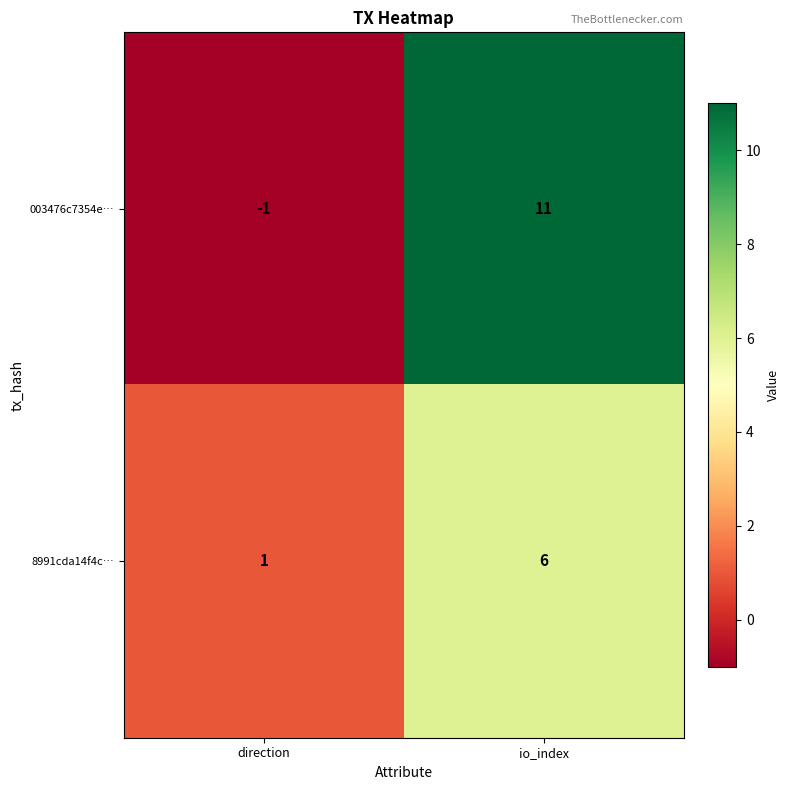

Which series has the largest range (max minus min)?

003476c7354e…